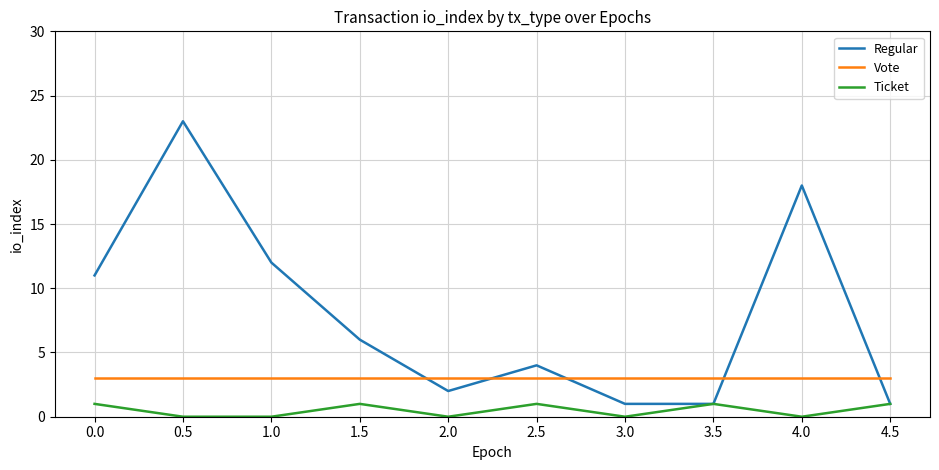

Which series has the largest total across all categories?

Regular